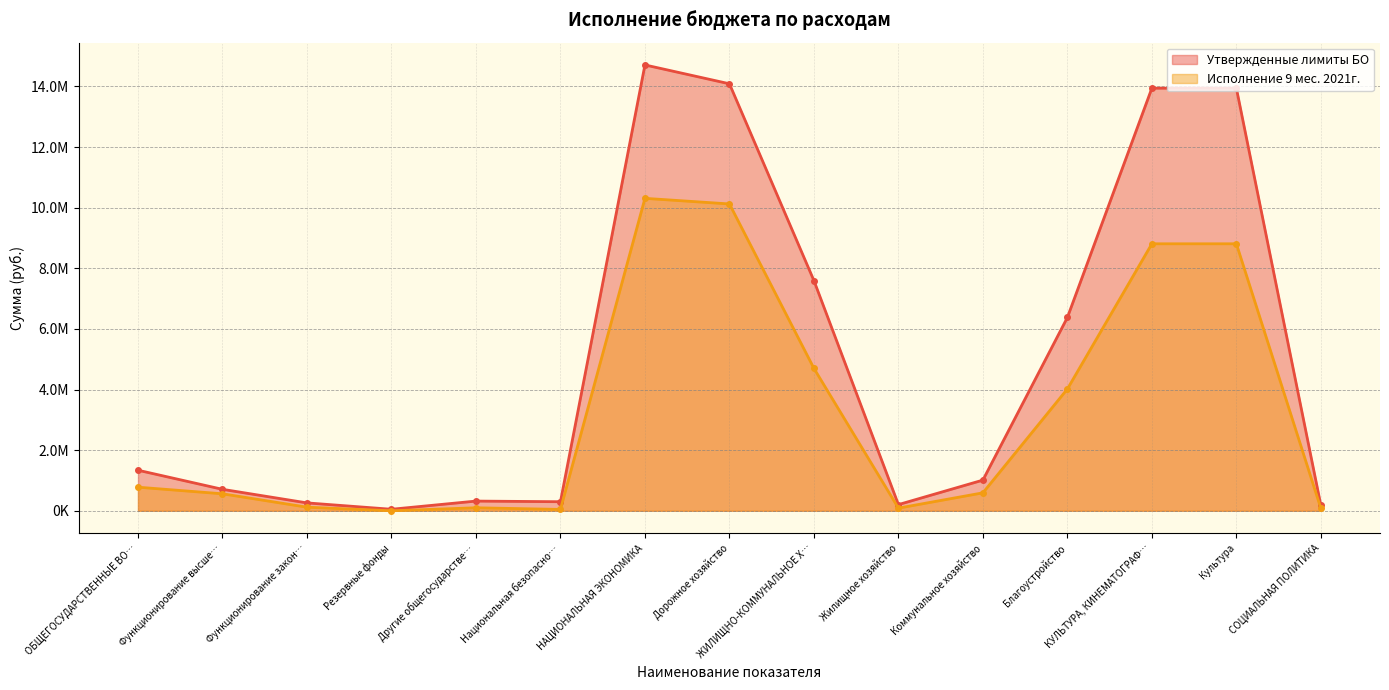

What is the average value of the Утвержденные лимиты БО series?

5001339.0